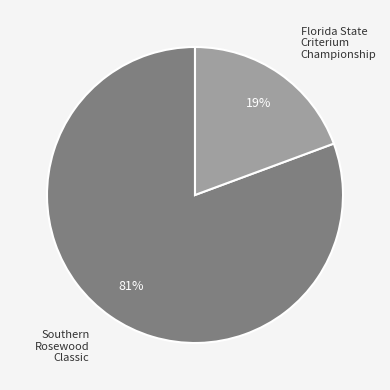

Count the number of slices in the pie.

2